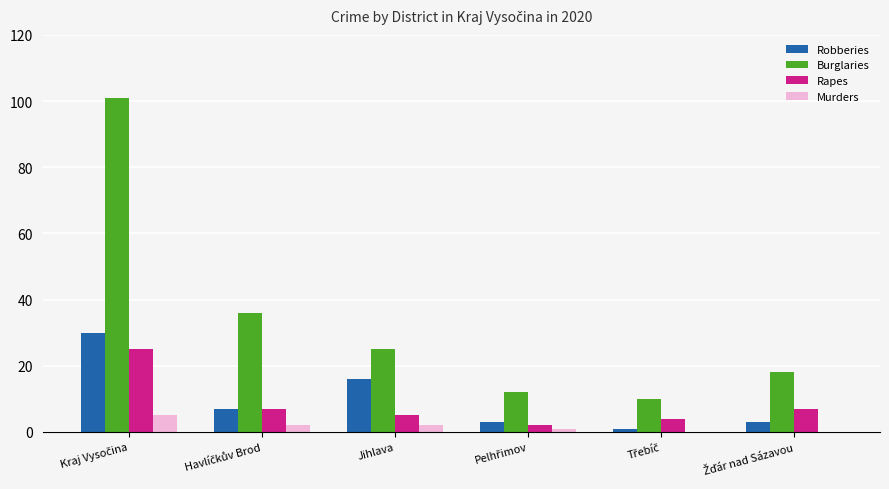

How many data points does each series have?

6